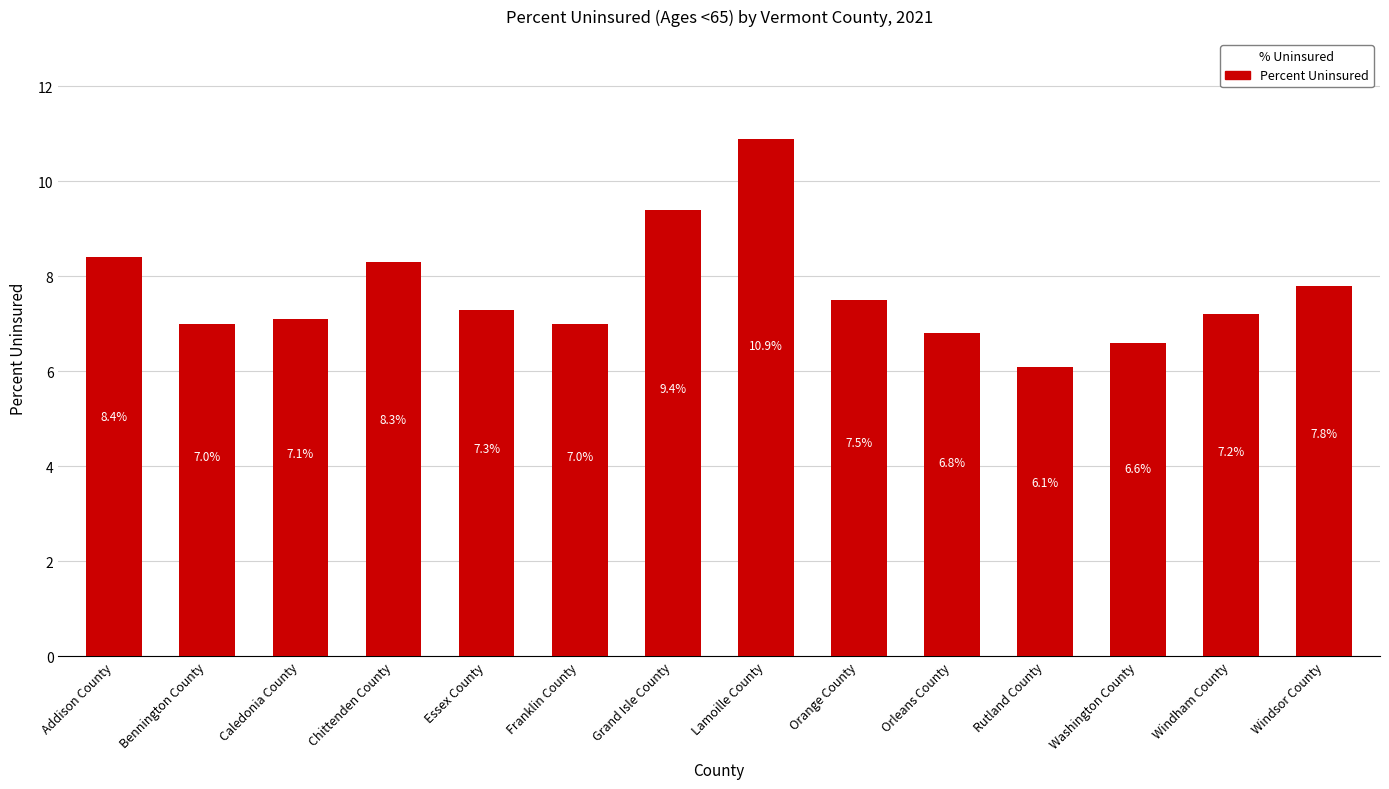

What is the sum of all values?

107.4